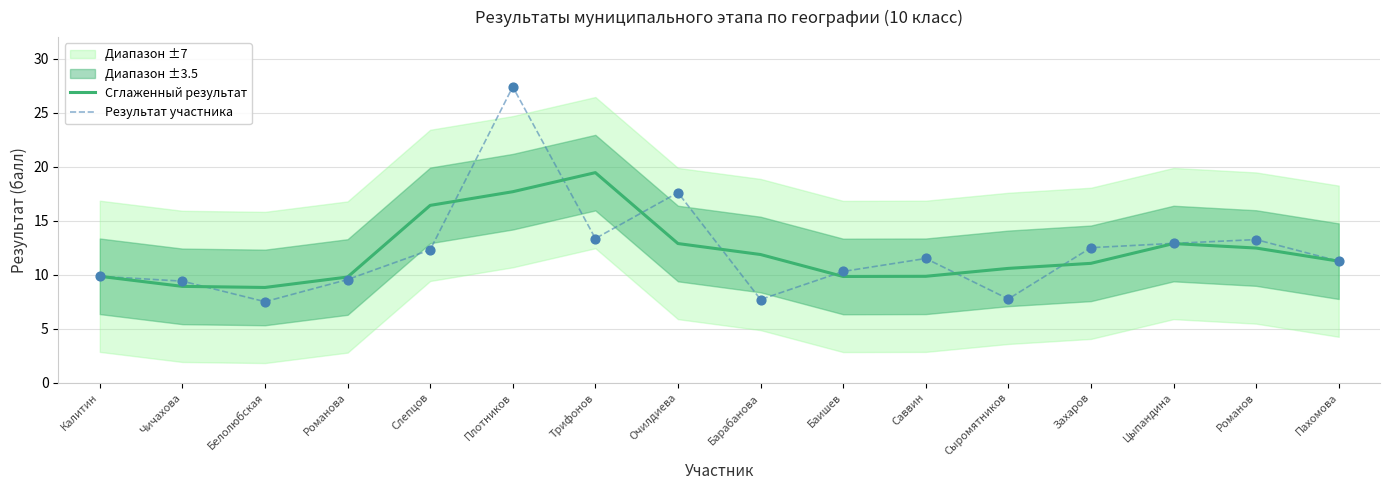

At how many categories does at least one series exceed 22?

1